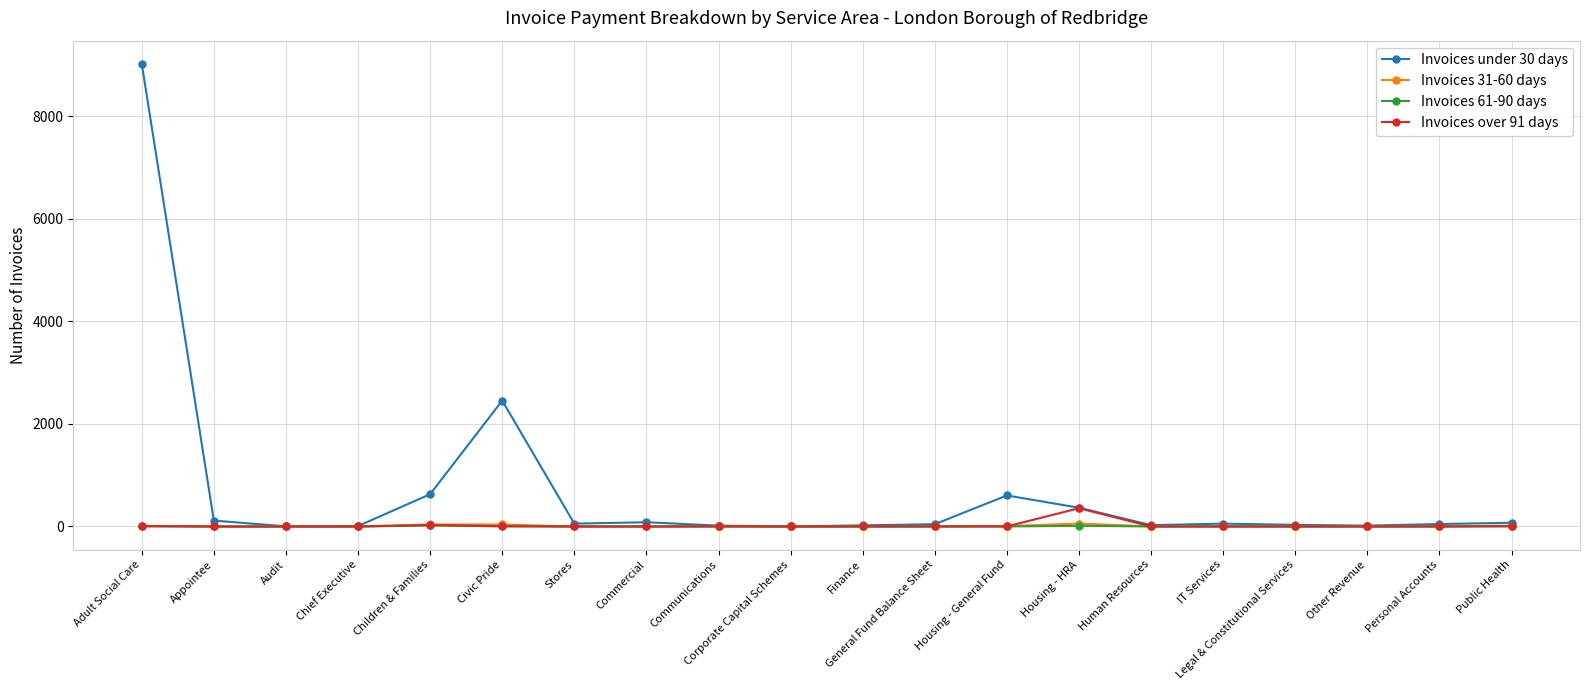

The Invoices 31-60 days series shows 0 at Stores. True or false?

True